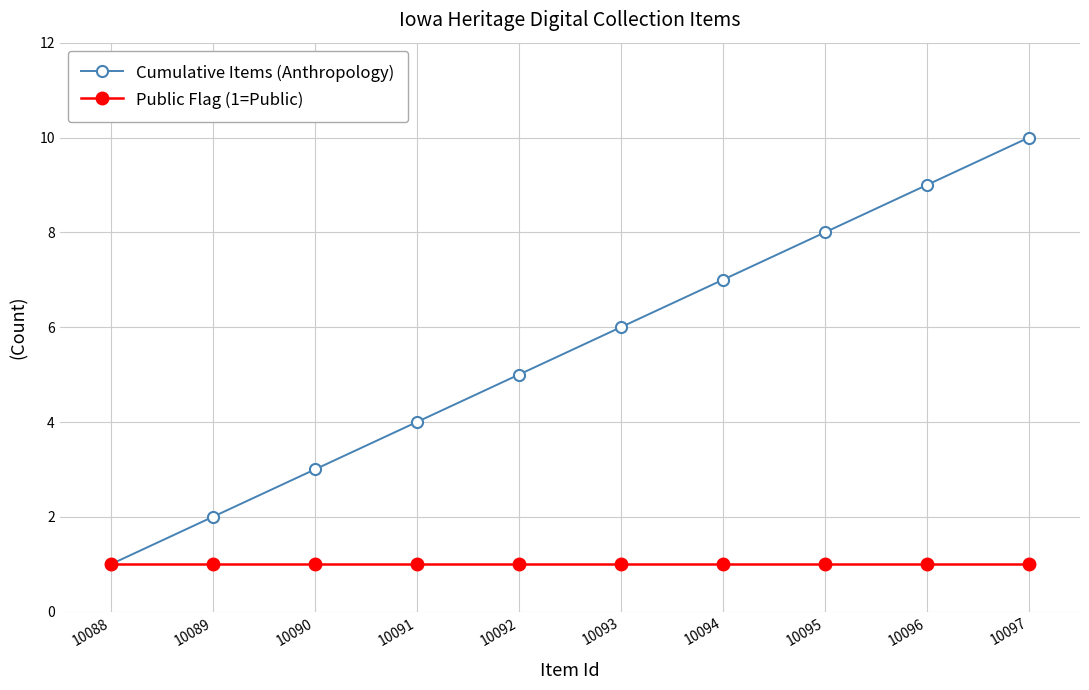

At which category is the sum across all series the highest?

10097